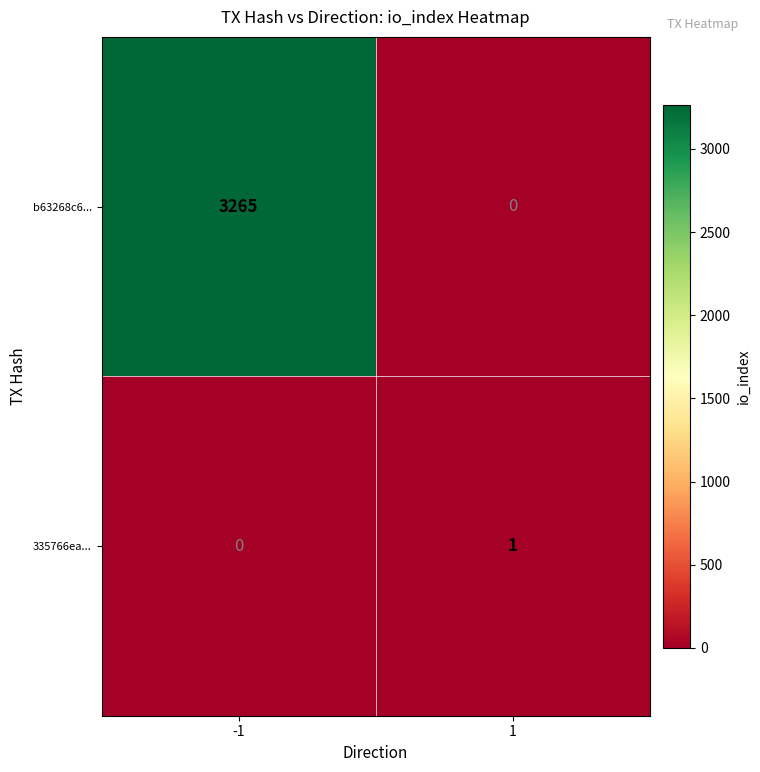

What is the sum of all b63268c6... values?

3265